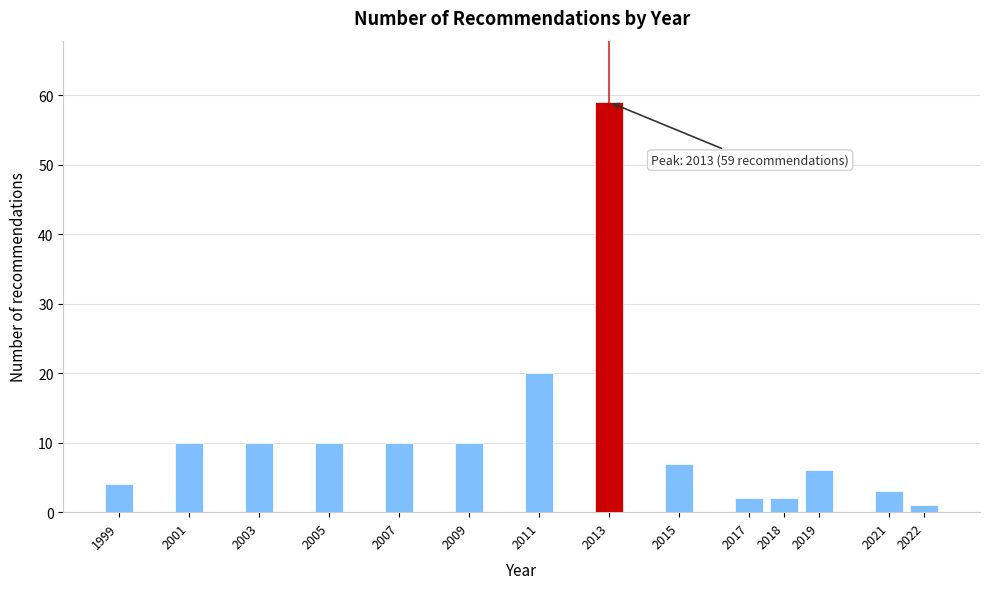

Reading left to right, transcribe all the data shown in this chart.

4	10	10	10	10	10	20	59	7	2	2	6	3	1